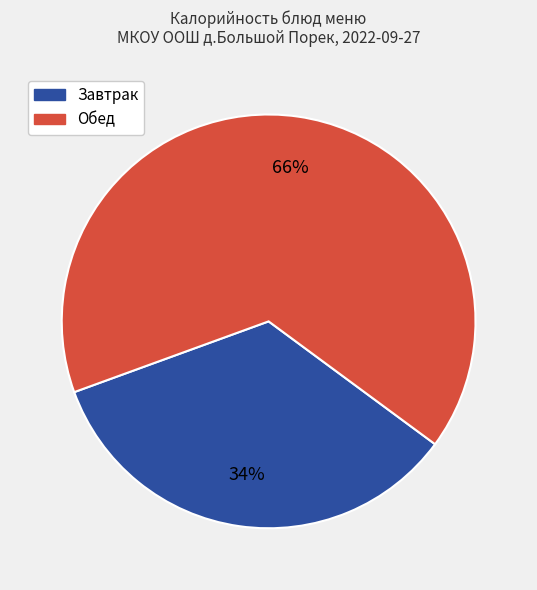

Is there any slice that represents more than half of the pie?

Yes